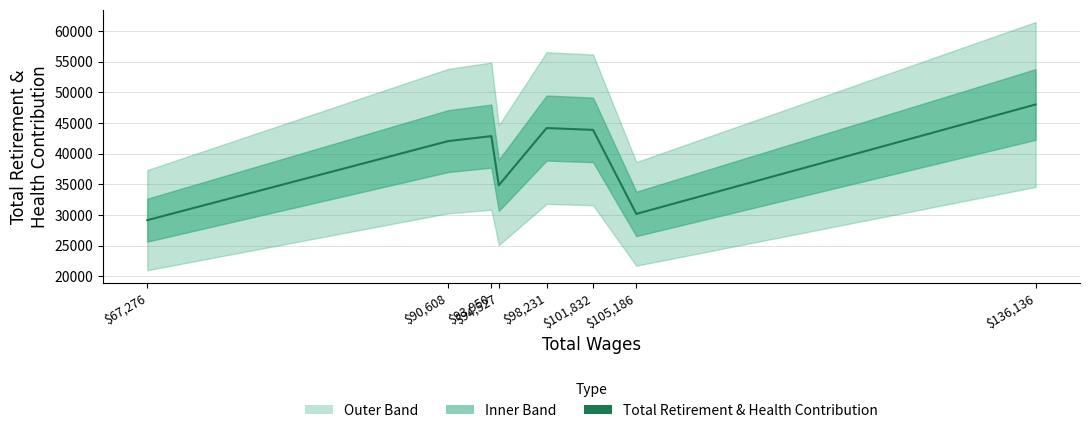

How many data points are above 42842?

3